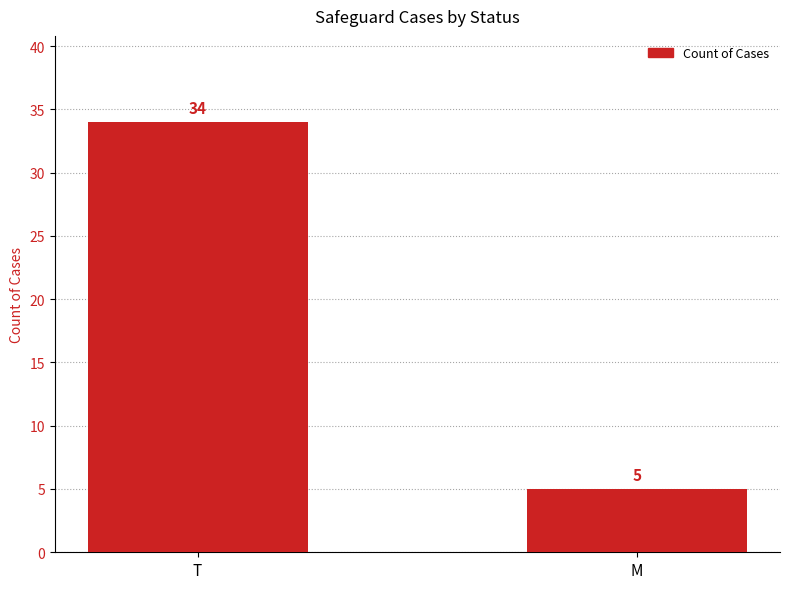

Are the bars grouped side by side (vs. stacked)?

No